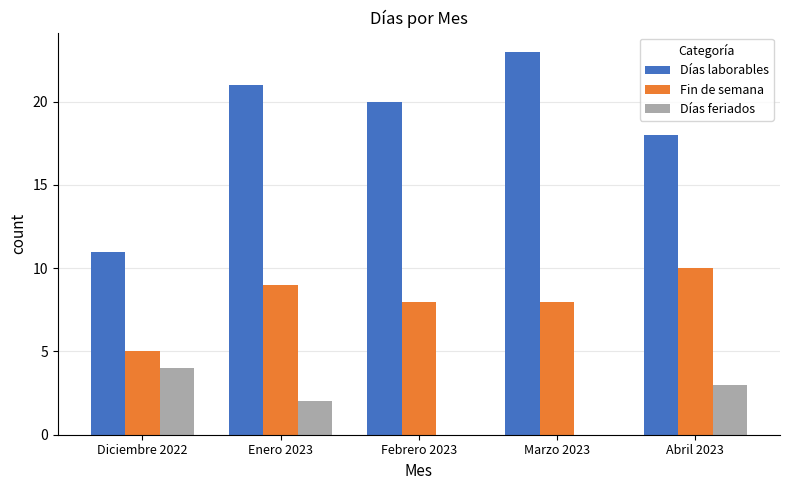

What is the sum of all Fin de semana values?

40